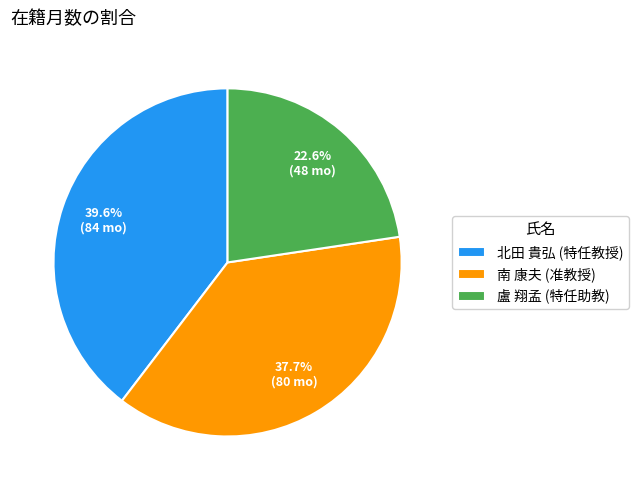

Combined, what portion of the pie is 南 康夫 (准教授) and 盧 翔孟 (特任助教)?

60.4%